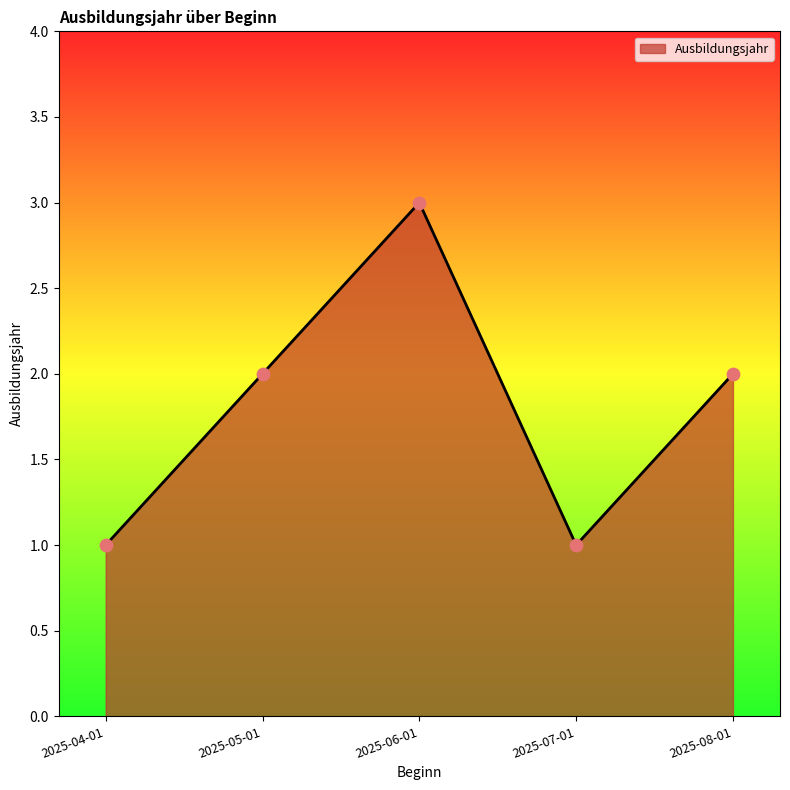

Which has a higher value, 2025-07-01 or 2025-06-01?

2025-06-01